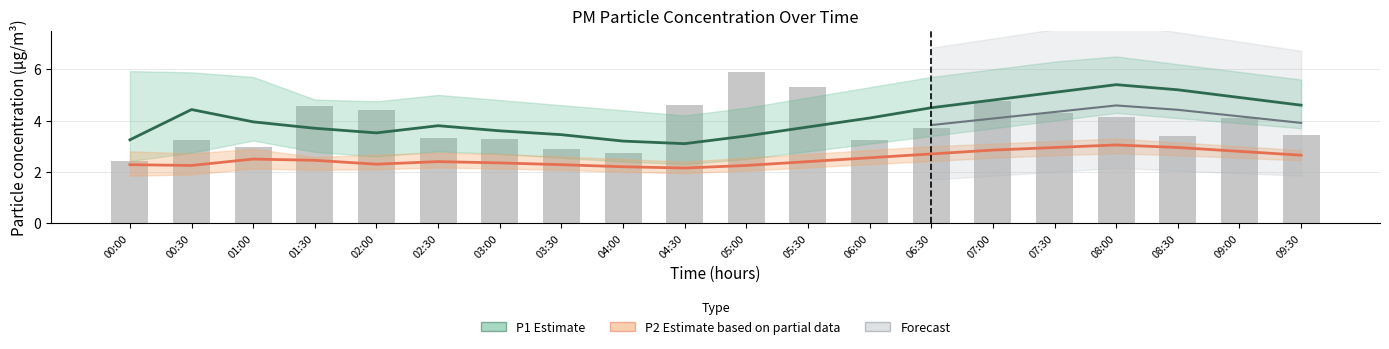

The P1 Estimate series shows 1.3 at 04:30. True or false?

False